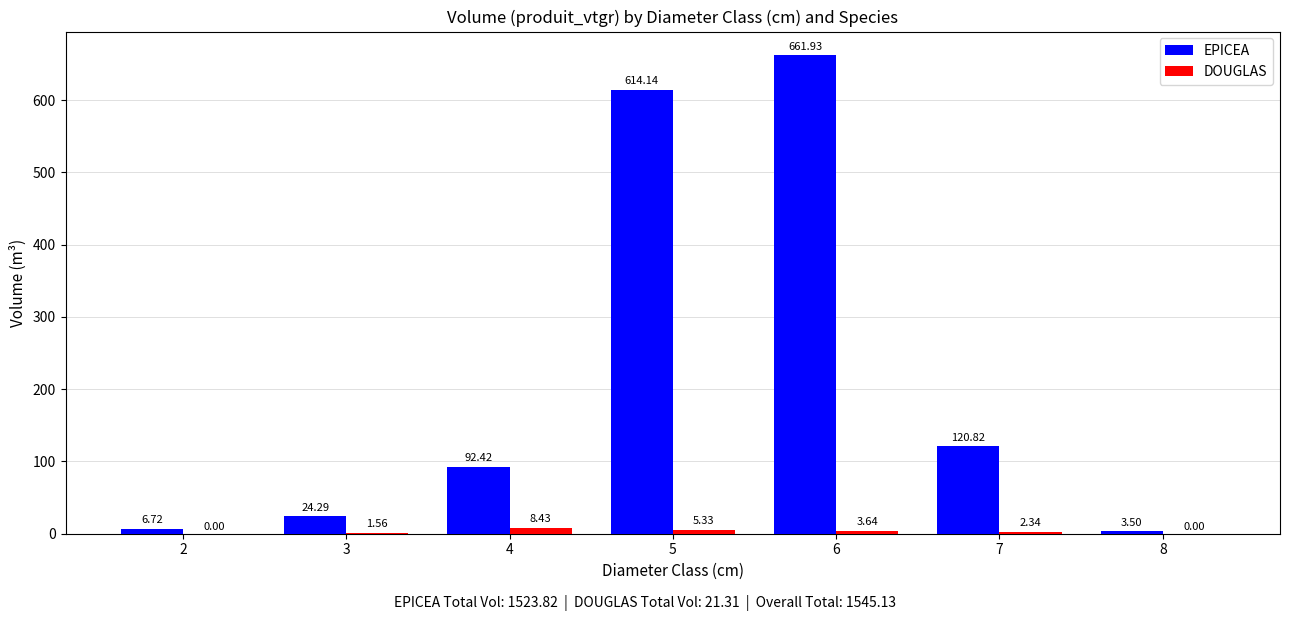

True or false: DOUGLAS has a value of 0.0 at 8.

True